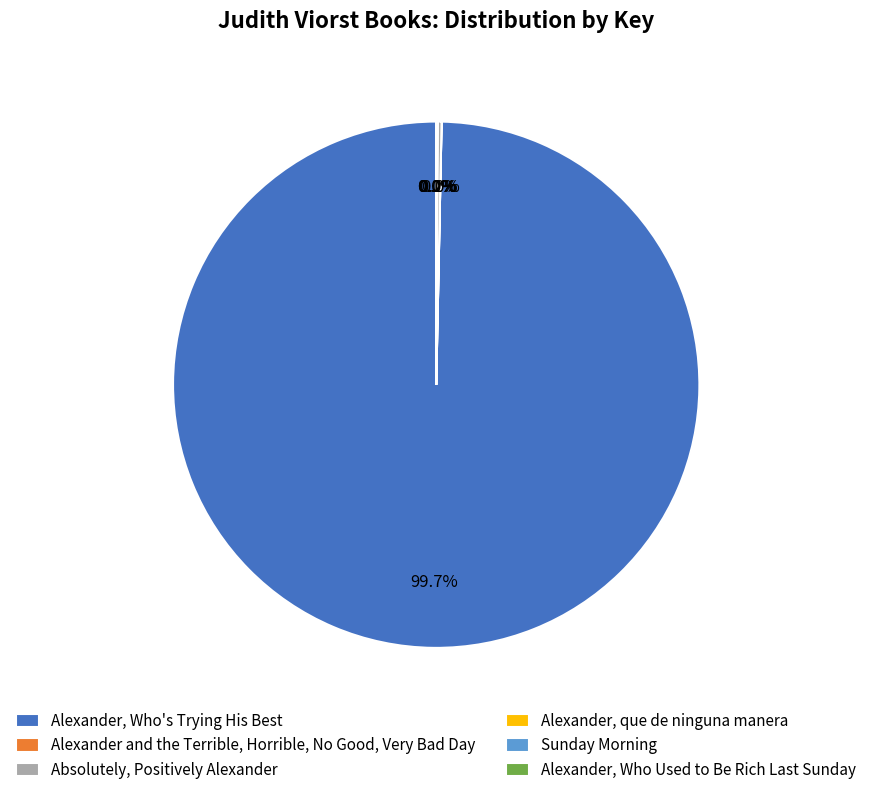

What percentage is the Alexander, Who's Trying His Best slice, to the nearest percent?

100%